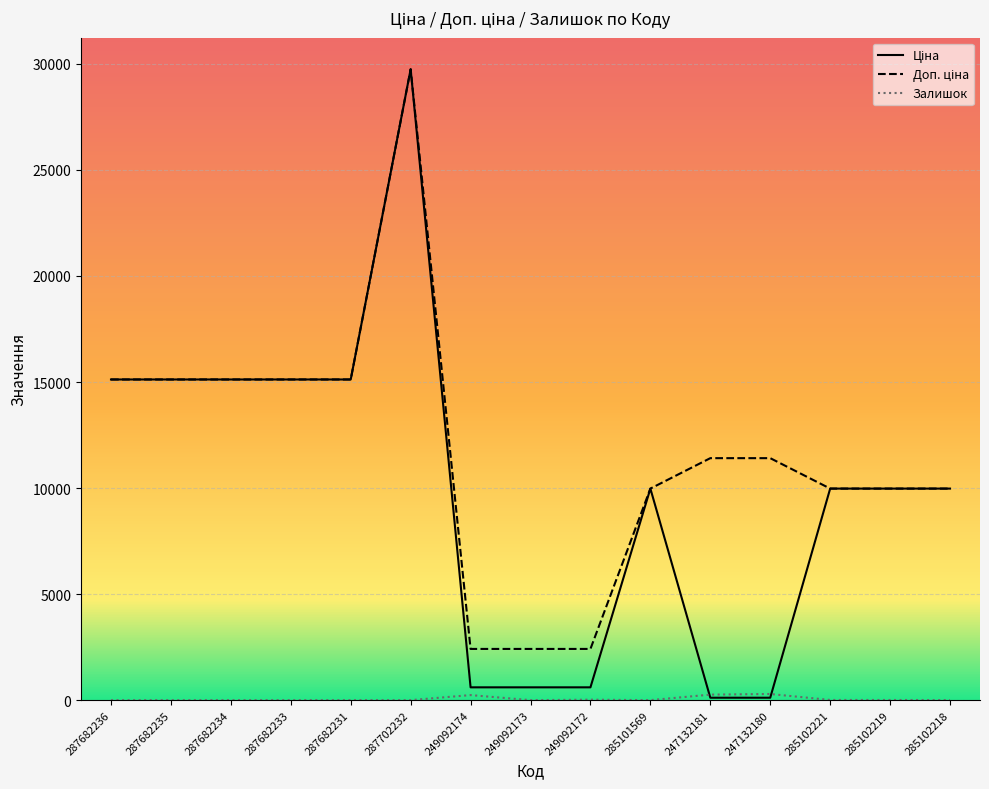

At which category is the sum across all series the highest?

287702232